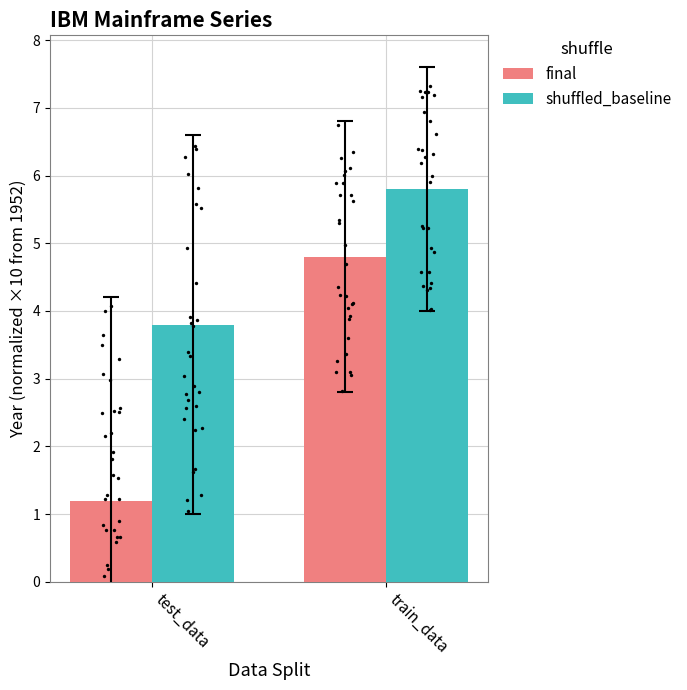

At how many categories does at least one series exceed 2?

2